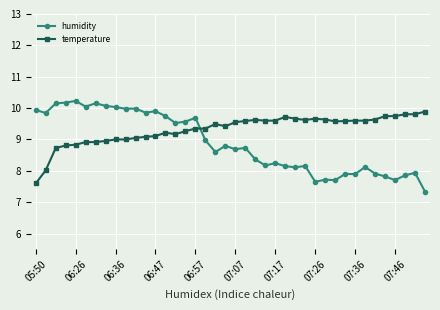

List the series in order of their peak value, lowest first.

temperature, humidity